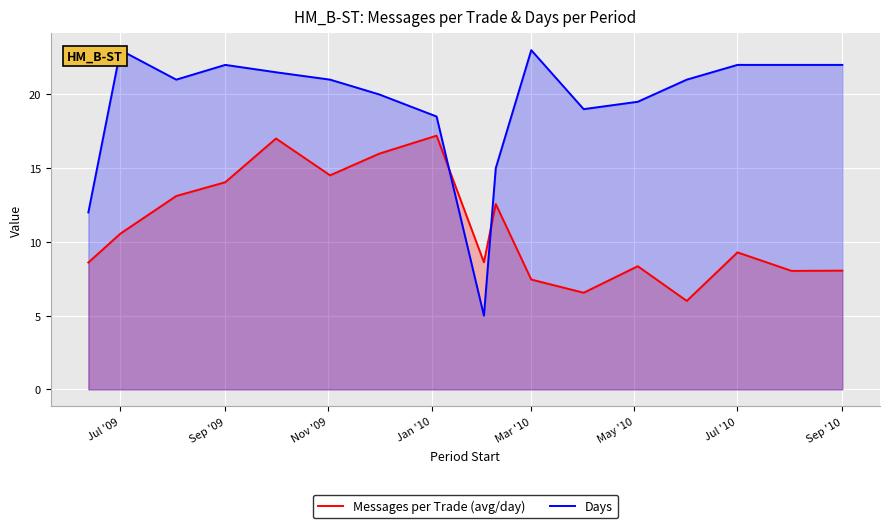

Where is Messages per Trade (avg/day) nearest to the value 11?

Jul '09